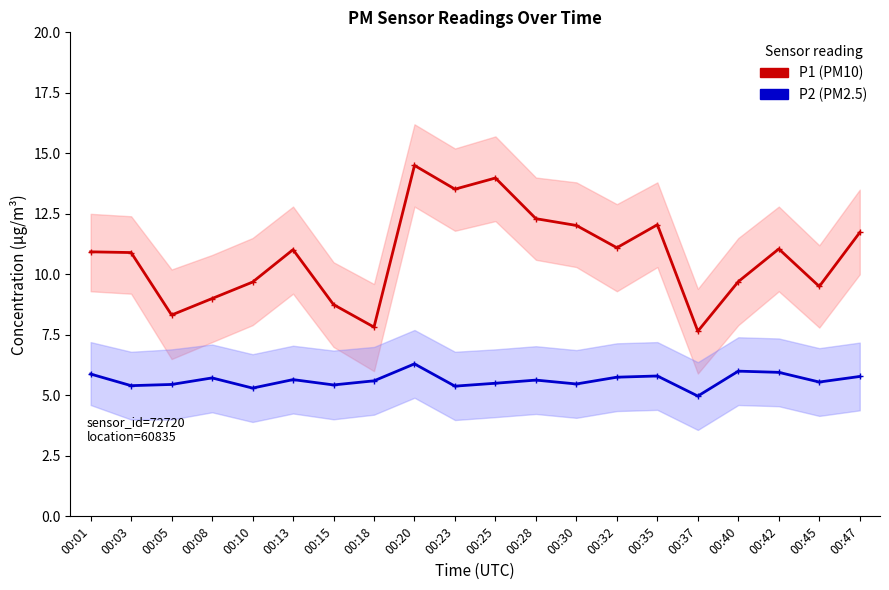

What is the total value across all series at 00:13?

16.7